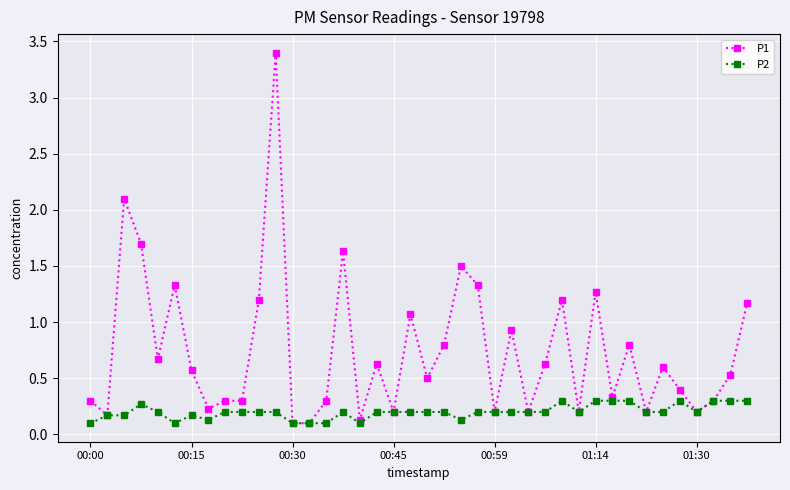

List the series in order of their overall mean, highest first.

P1, P2